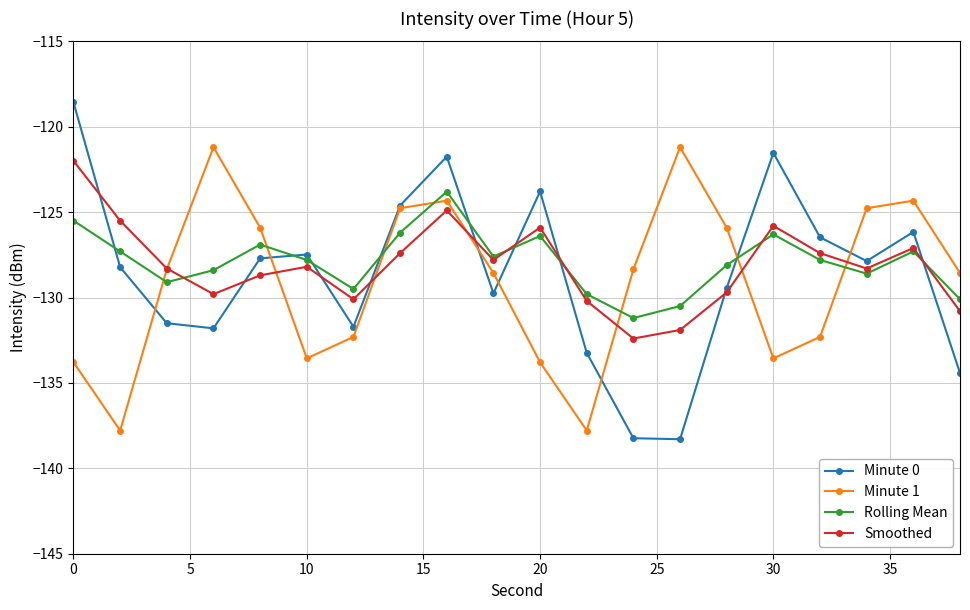

How many times do Rolling Mean and Minute 1 cross each other?

7